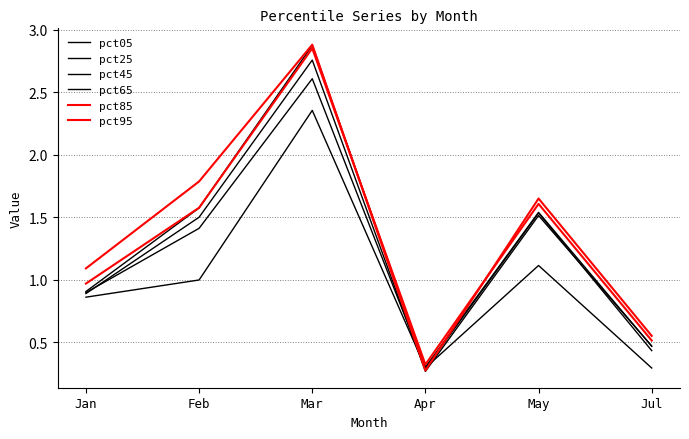

Reading left to right, extract all data points from this chart.

pct05: Jan=0.9	Feb=1.0	Mar=2.4	Apr=0.3	May=1.1	Jul=0.3
pct25: Jan=0.9	Feb=1.4	Mar=2.6	Apr=0.3	May=1.5	Jul=0.4
pct45: Jan=0.9	Feb=1.5	Mar=2.8	Apr=0.3	May=1.5	Jul=0.5
pct65: Jan=0.9	Feb=1.6	Mar=2.9	Apr=0.3	May=1.5	Jul=0.5
pct85: Jan=1.0	Feb=1.6	Mar=2.9	Apr=0.3	May=1.6	Jul=0.5
pct95: Jan=1.1	Feb=1.8	Mar=2.9	Apr=0.3	May=1.7	Jul=0.6